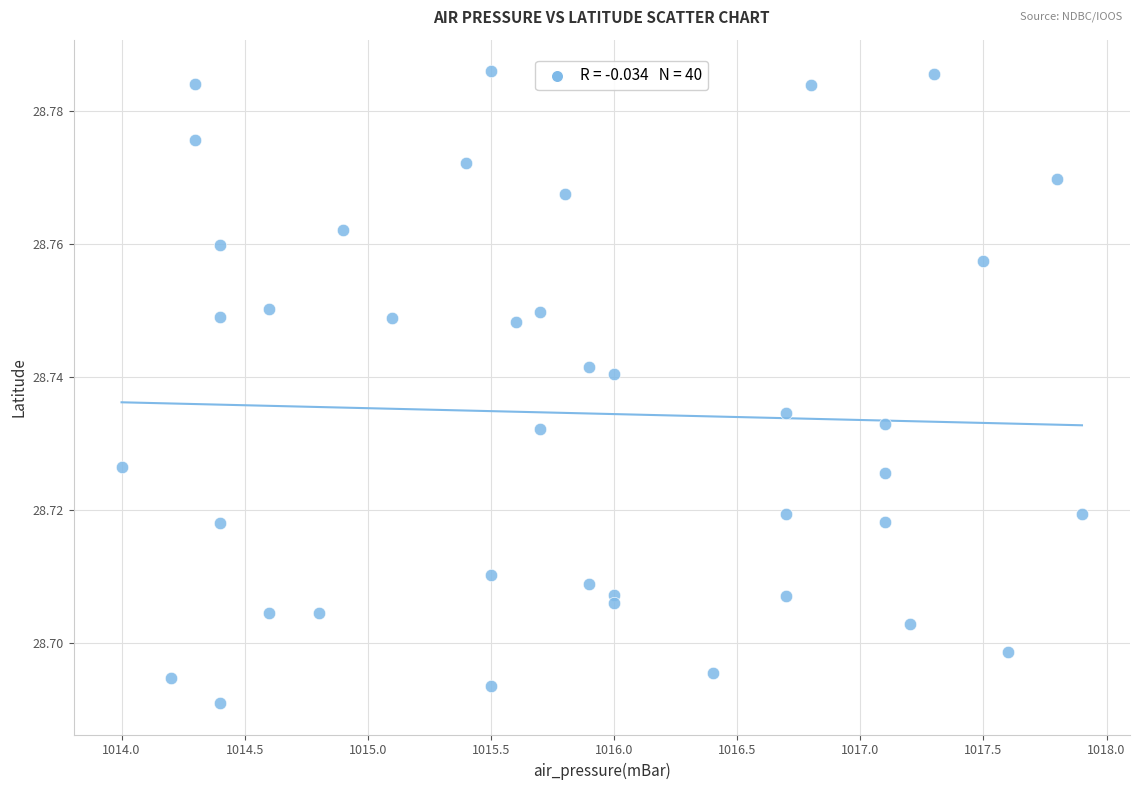

What is the range of X values (max minus min)?

3.9